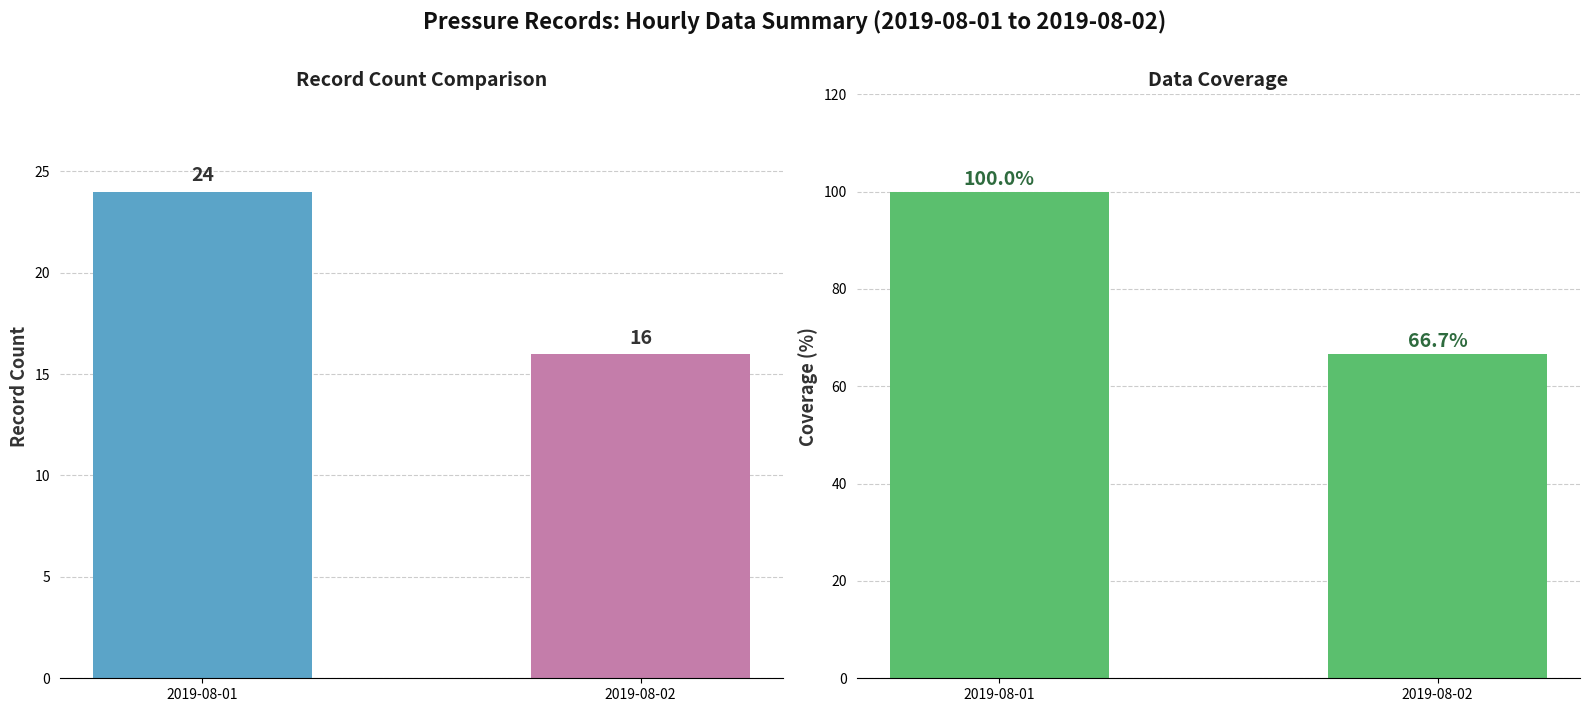

The value at 2019-08-01 is 100.0. True or false?

True